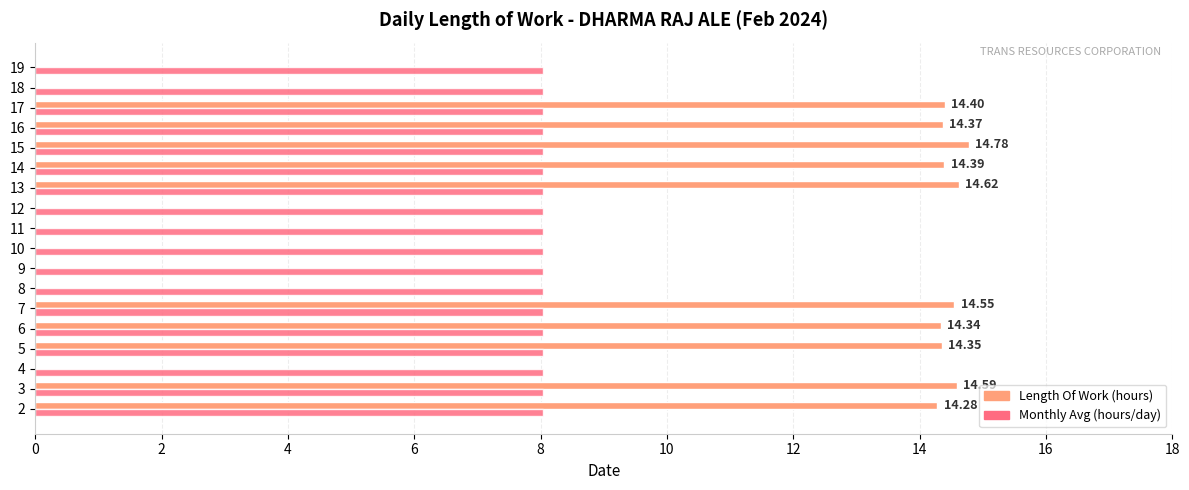

What are all the series names shown in the legend?

Length Of Work (hours), Monthly Avg (hours/day)